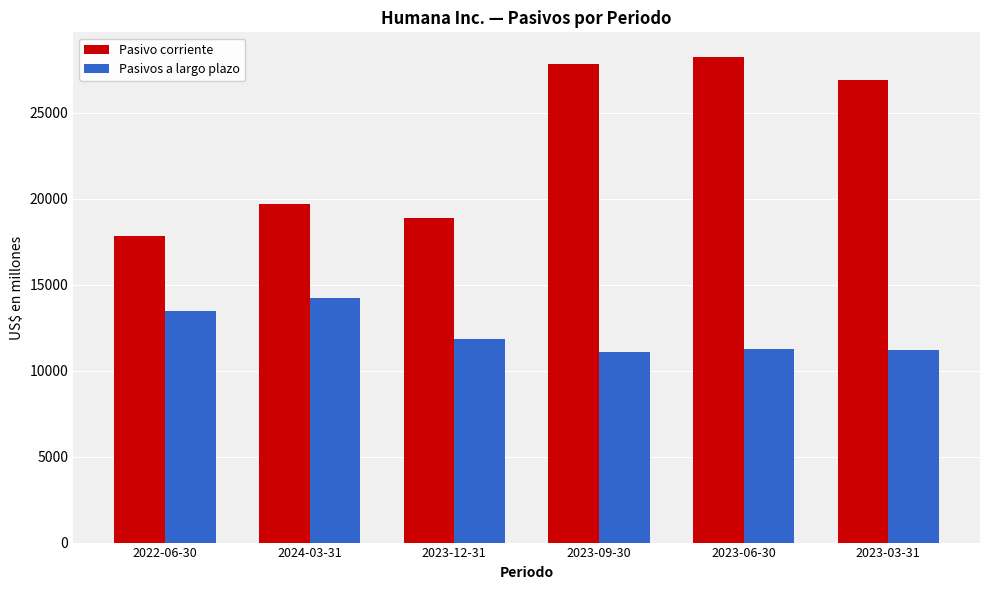

What is the total value across all series at 2023-03-31?

38142